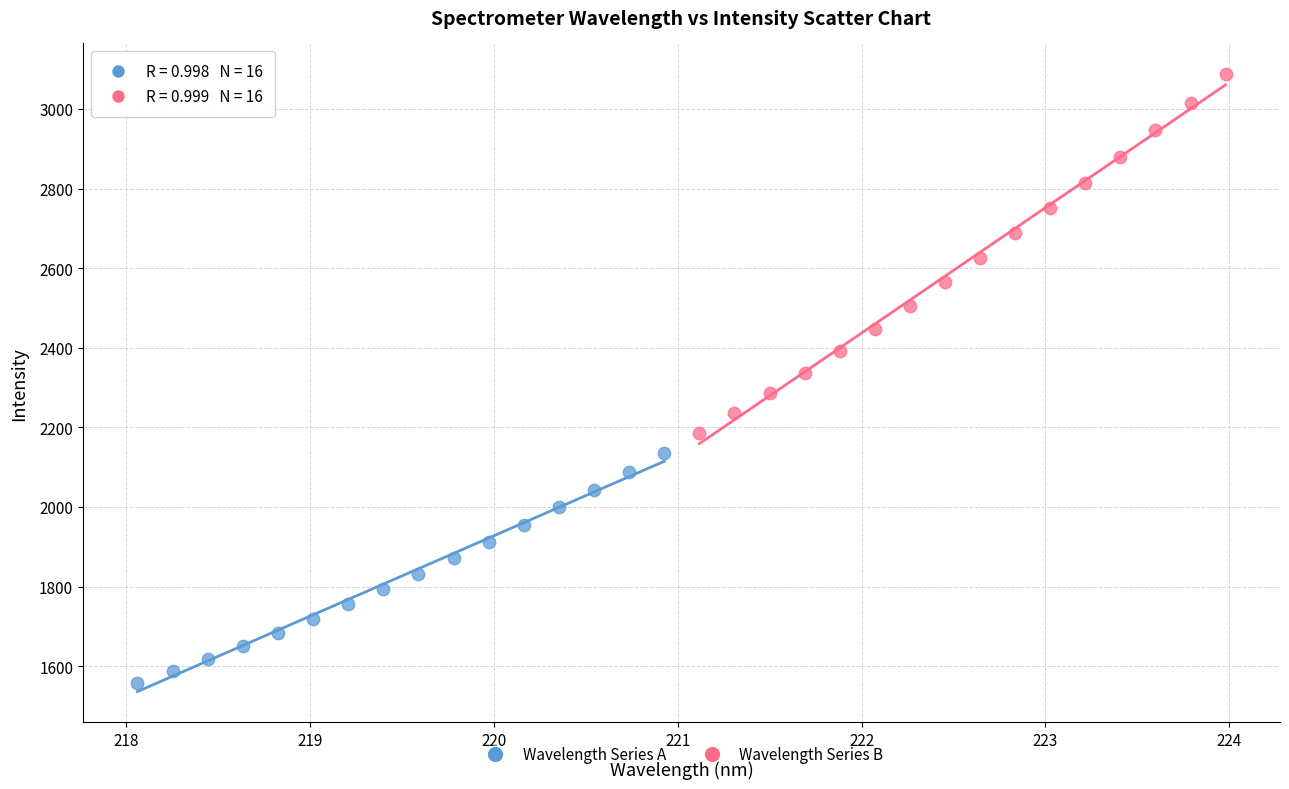

Which series contains the lowest Y value?

Wavelength Series A